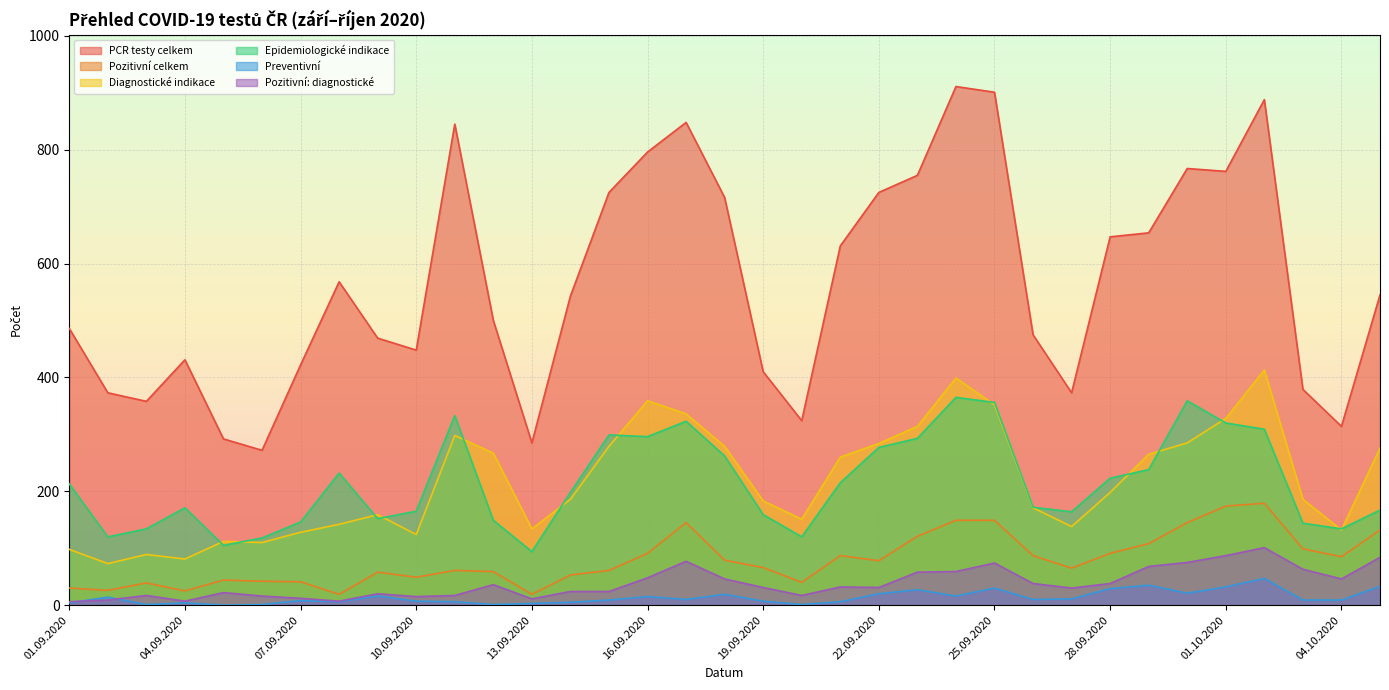

At which label does Pozitivní: diagnostické first exceed 31?

12.09.2020